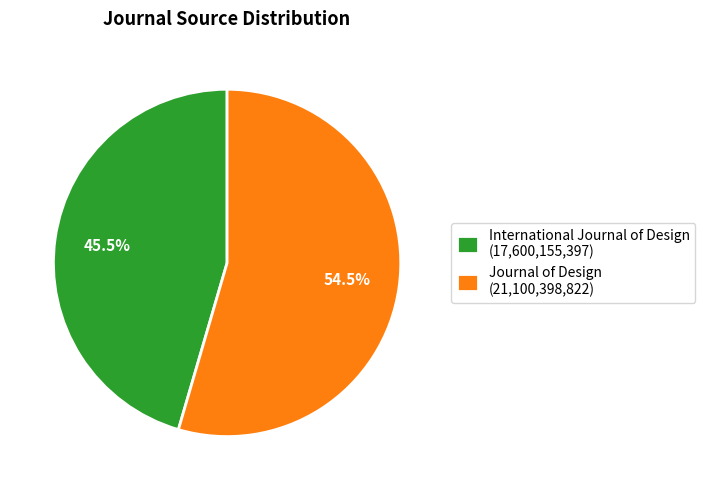

Is there a majority slice in this chart?

Yes